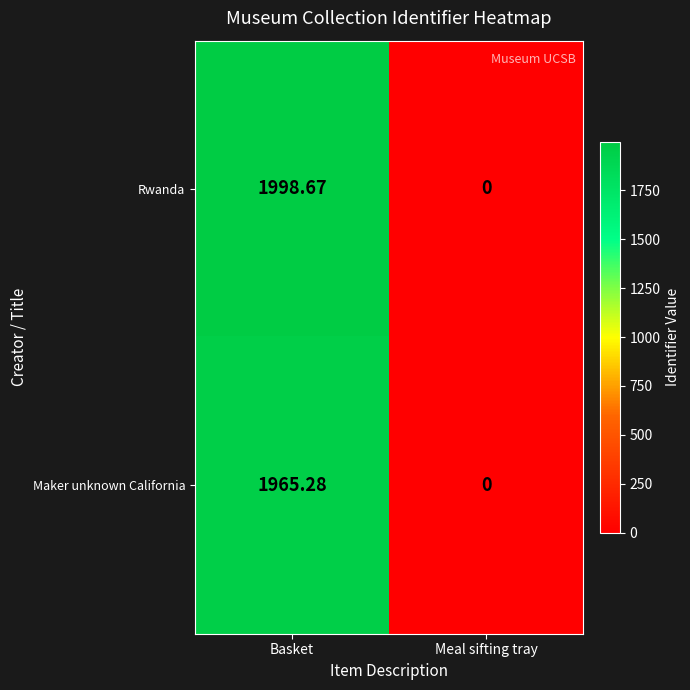

How many values in the Maker unknown California series are below 1965?

1